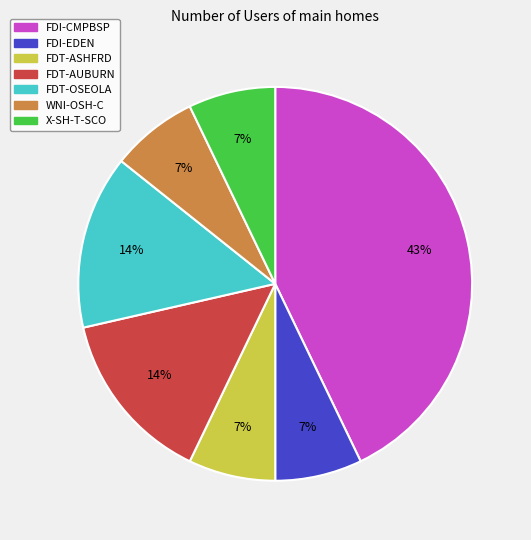

Approximately how many times larger is the value at FDT-OSEOLA compared to FDT-ASHFRD?

2.0